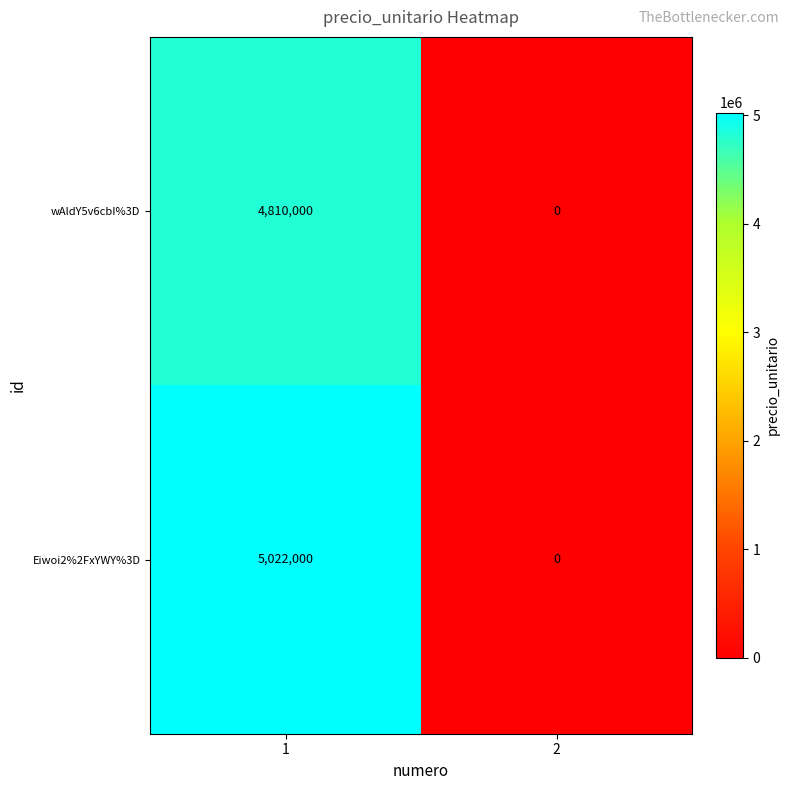

What is the difference between the maximum and minimum values in the wAldY5v6cbI%3D series?

4810000